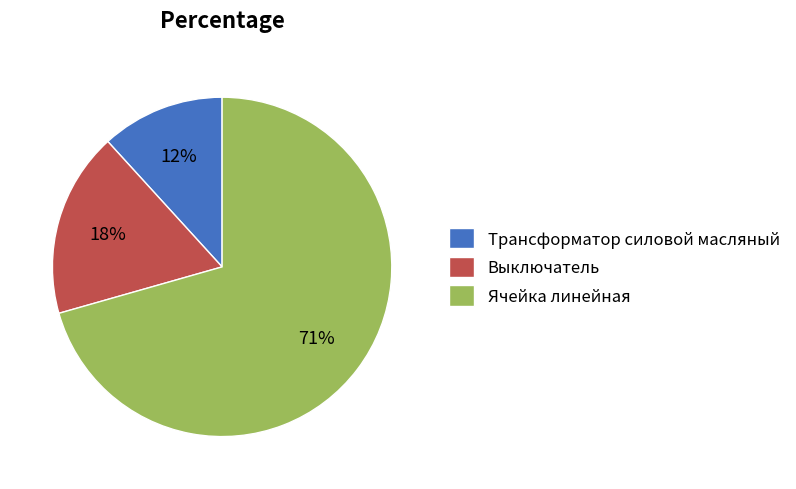

How many slices are in this pie chart?

3